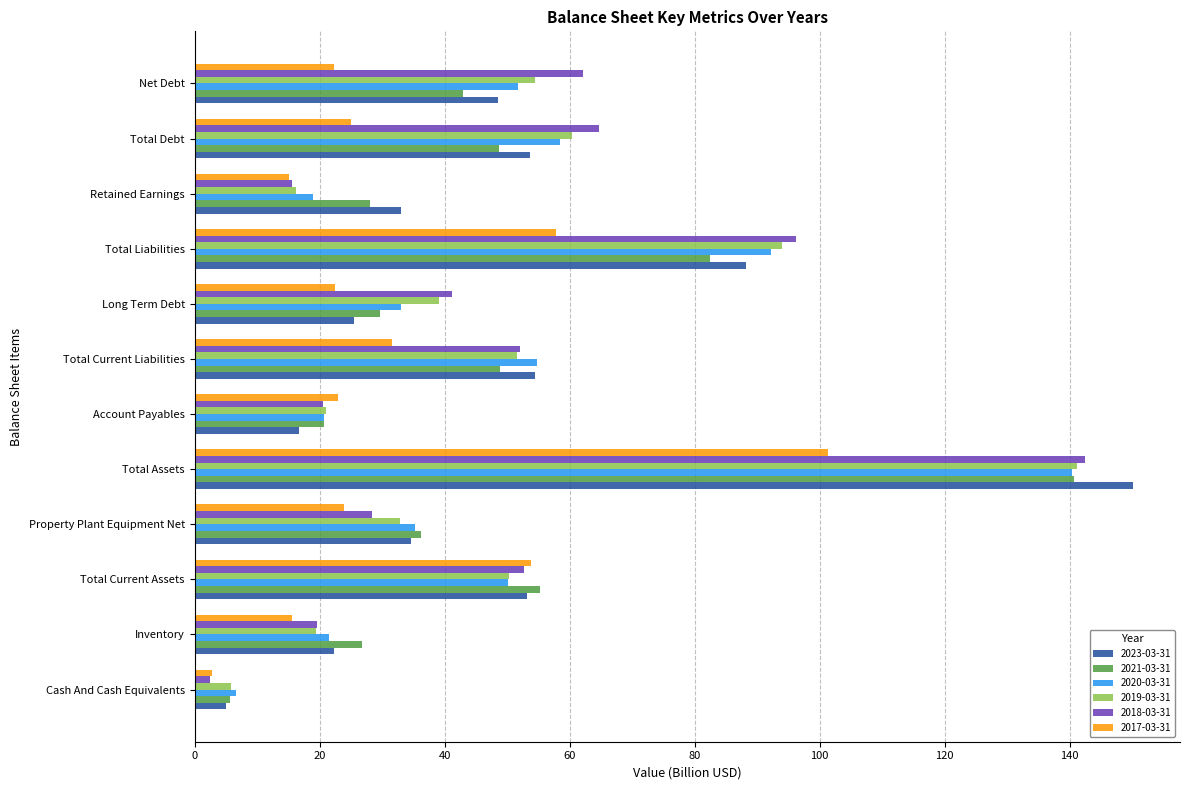

Which series has the largest range (max minus min)?

2023-03-31